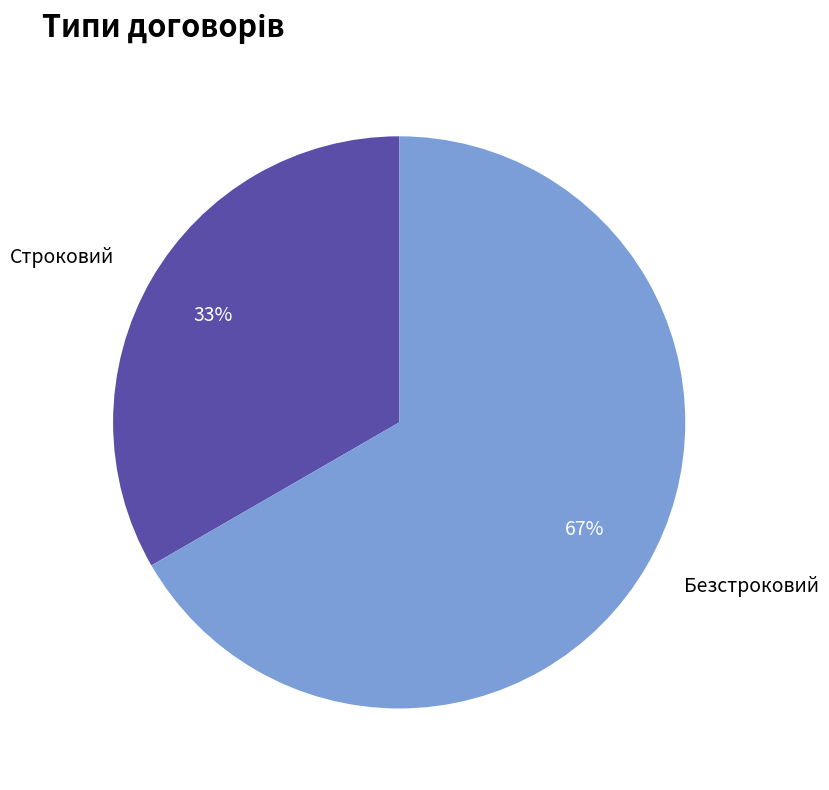

How many segments does this pie chart have?

2